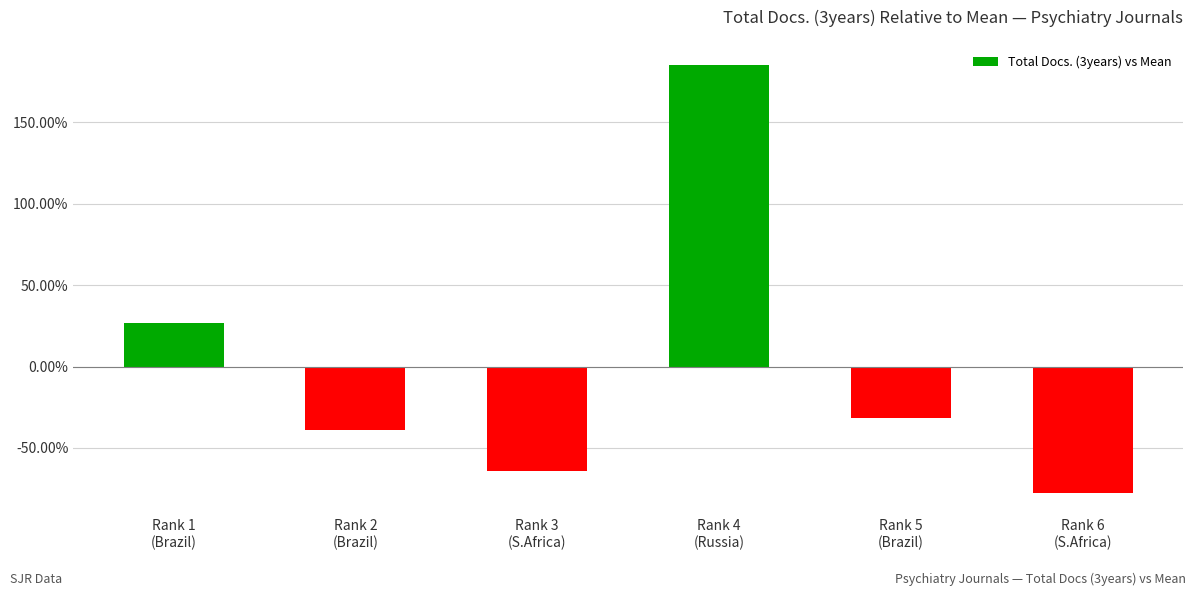

What is the sum of the values at Rank 2
(Brazil) and Rank 5
(Brazil)?

-0.7